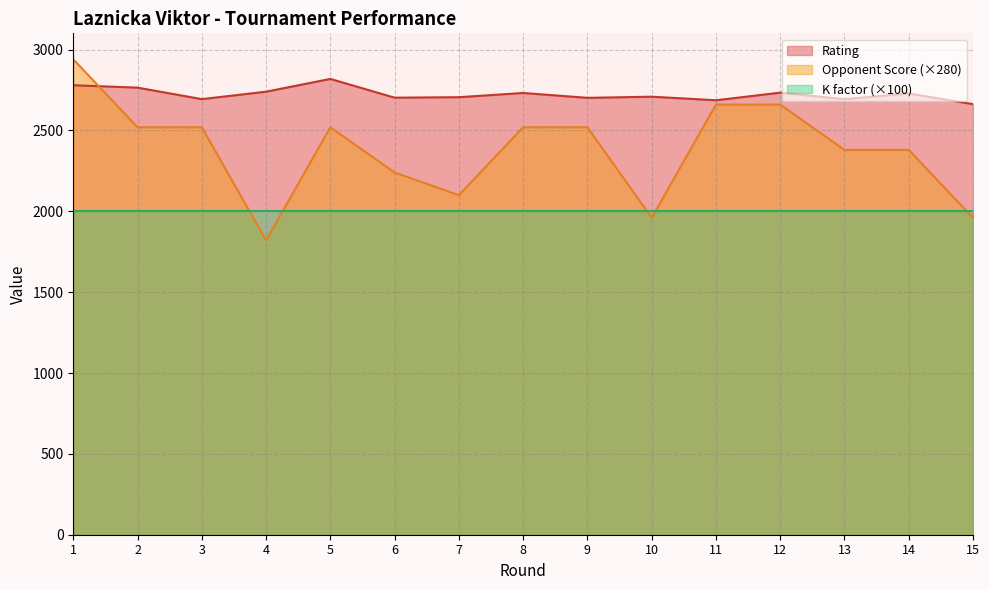

Read the Opponent Score value at 2, to the nearest 10.

2520